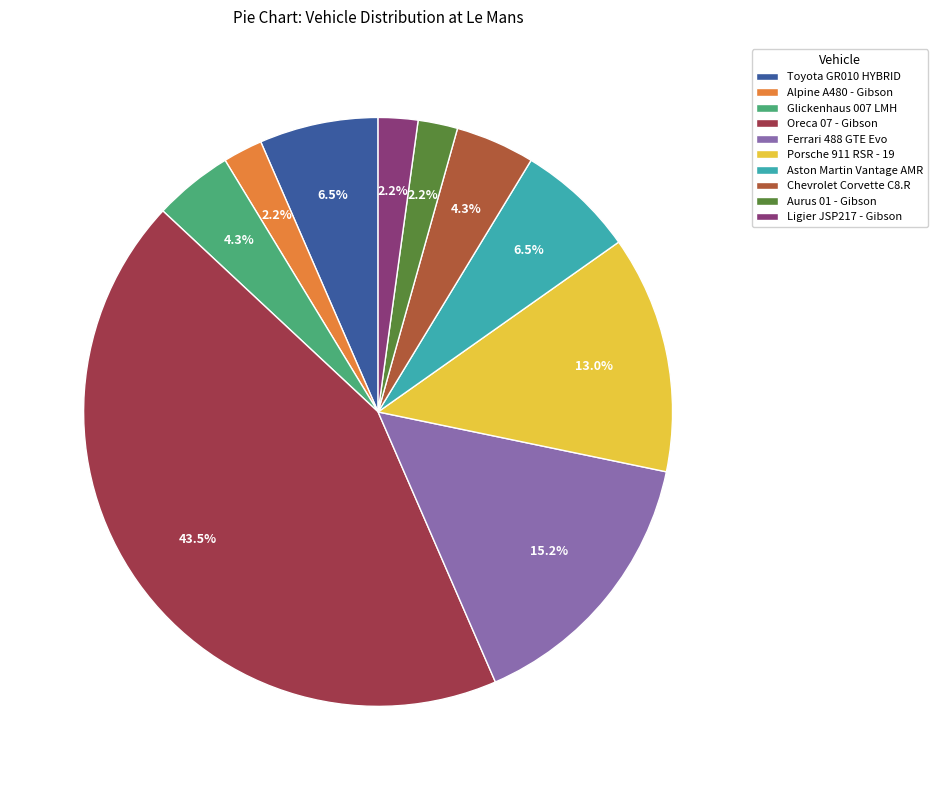

To the nearest percent, what portion does Aston Martin Vantage AMR represent?

7%